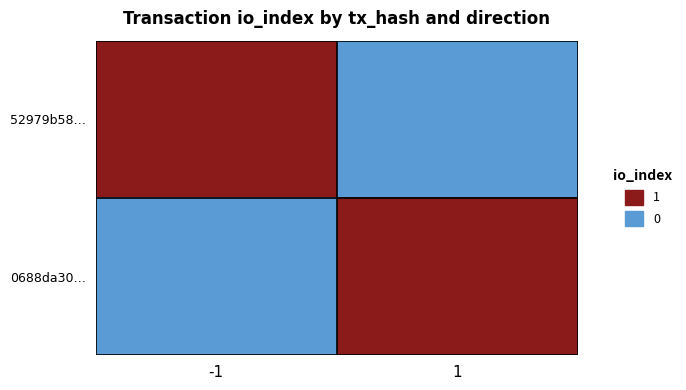

What is the greatest value displayed?

1